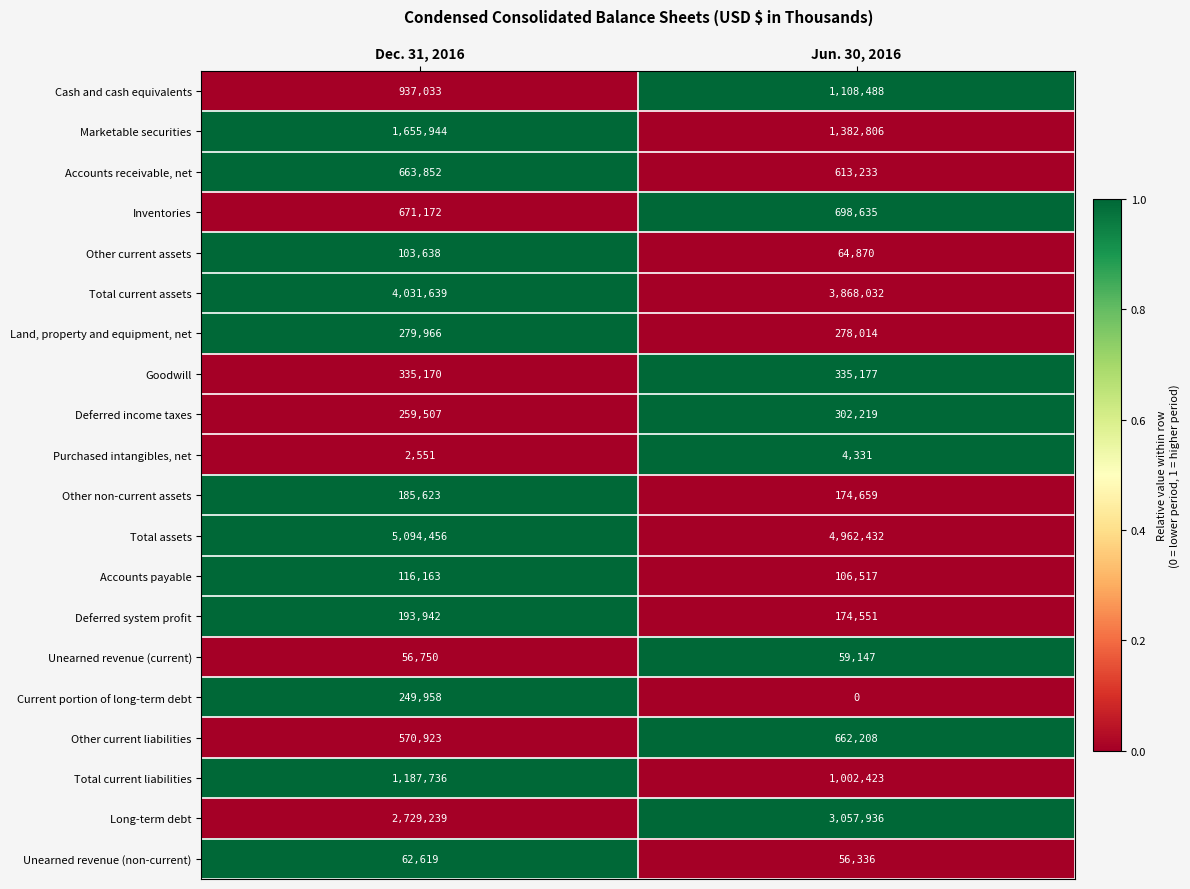

The value of Marketable securities at Dec. 31, 2016 is 1655944. True or false?

True